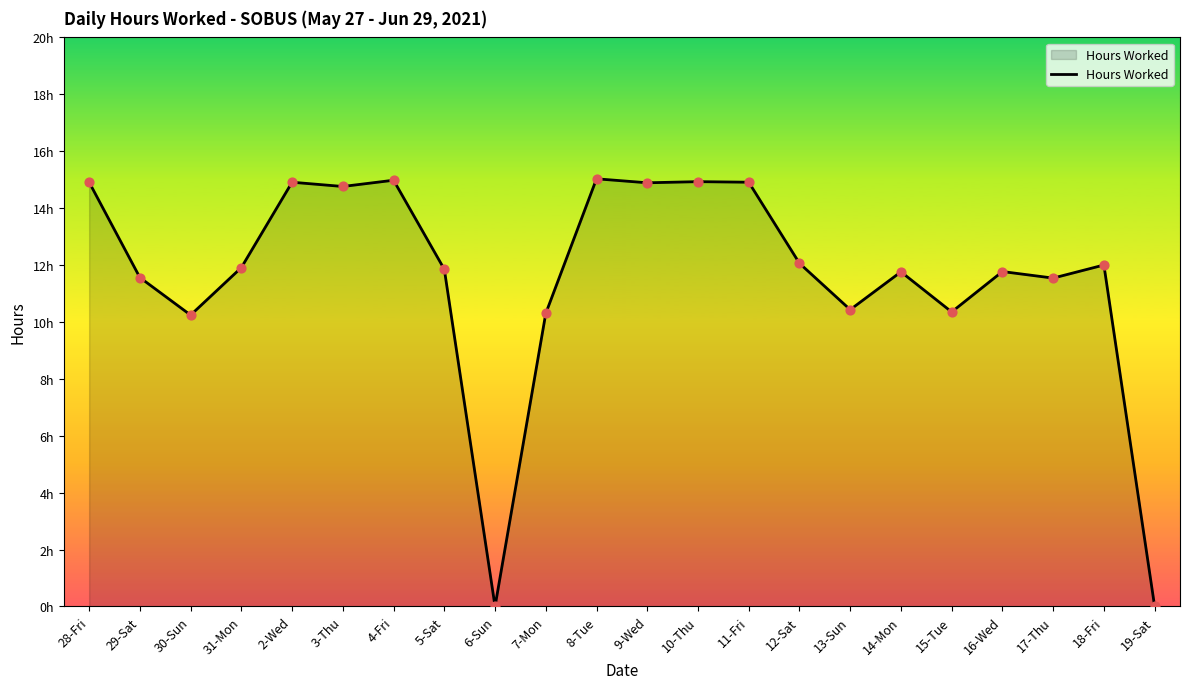

What is the change in value from 2-Wed to 14-Mon?

-3.2